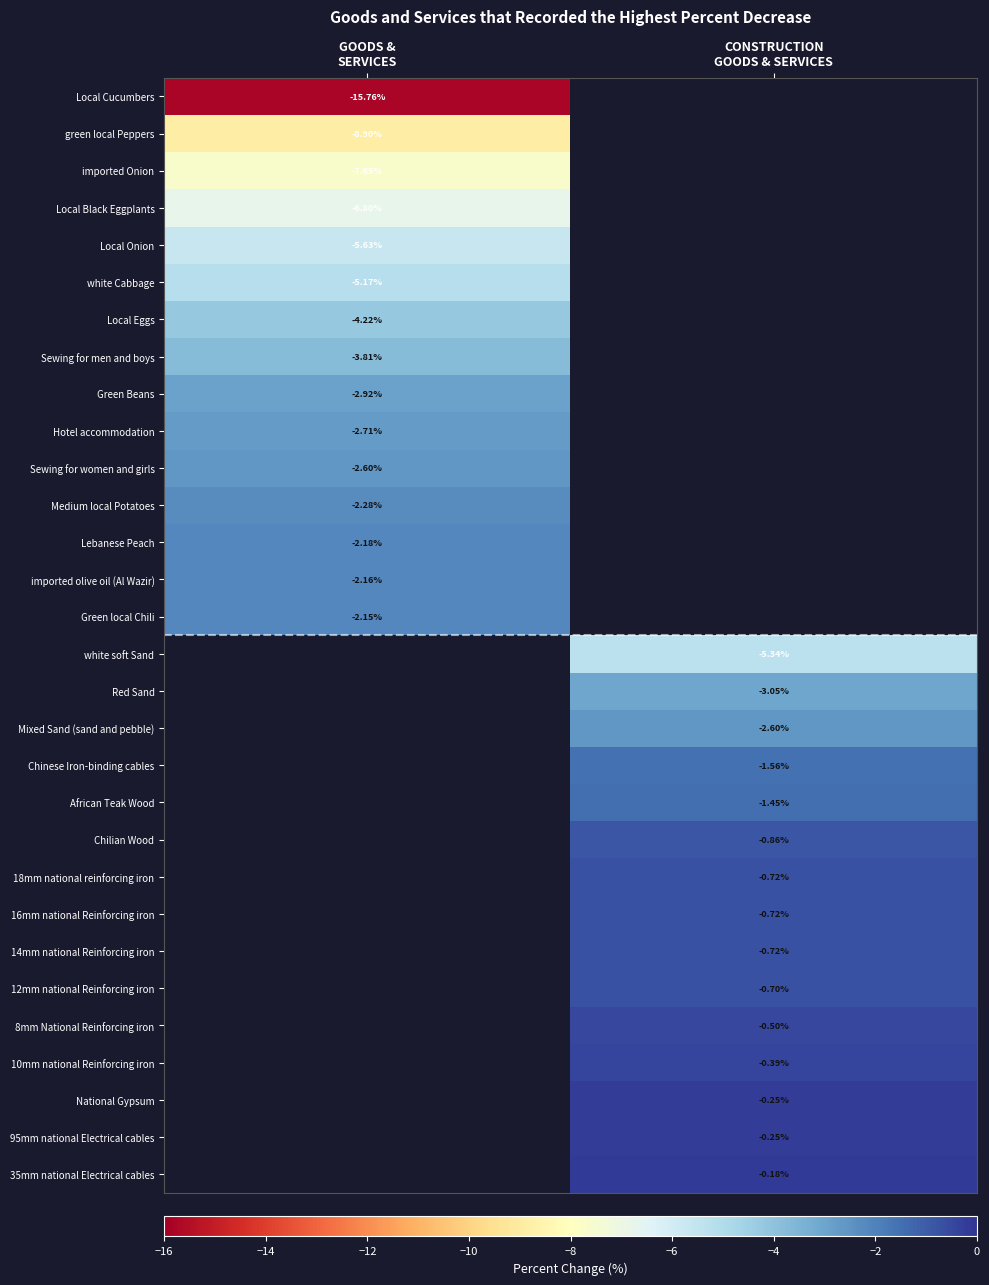

True or false: 12mm national Reinforcing iron has a value of -0.7 at CONSTRUCTION GOODS & SERVICES.

True